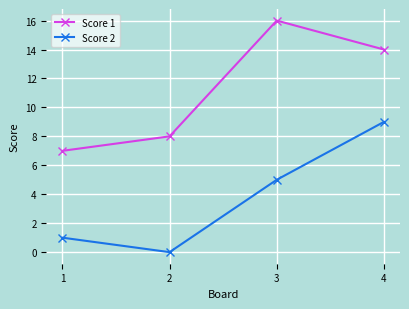

True or false: Score 2 and Score 1 cross at least once.

False